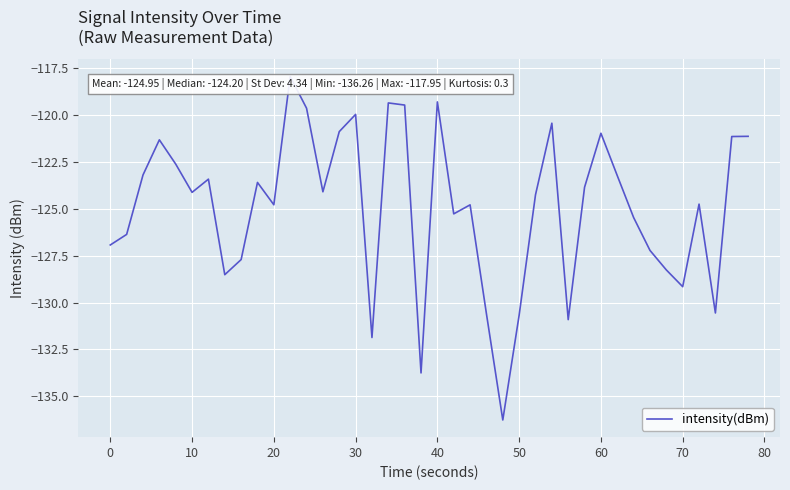

Does the chart have visible grid lines?

Yes